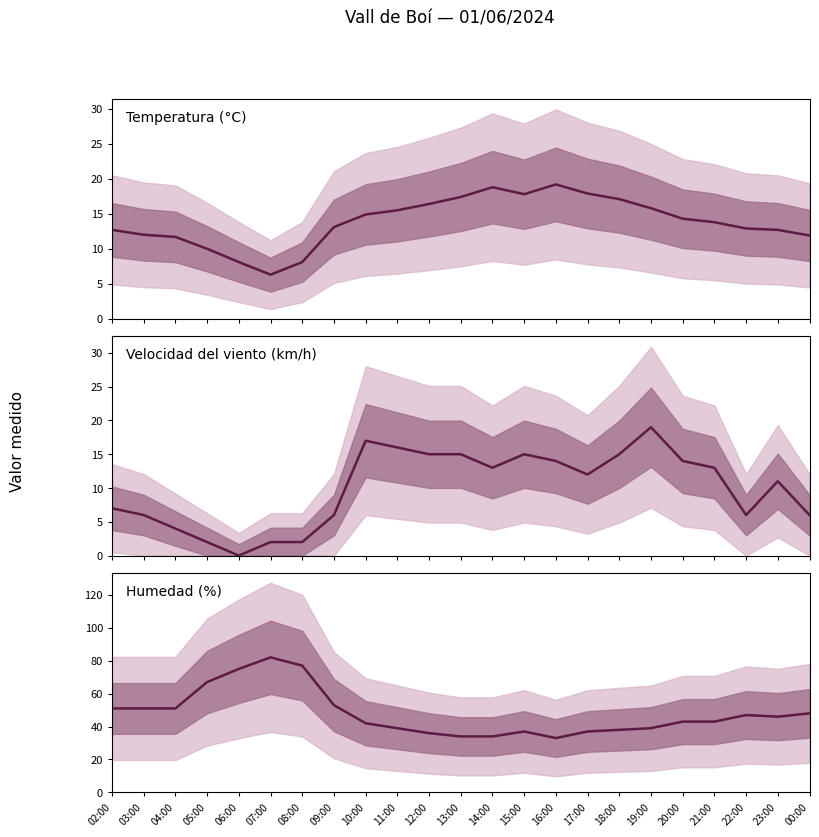

At 03:00, list the series in order from largest to smallest.

Humedad (%), Temperatura (ºC), Velocidad del viento (km/h)